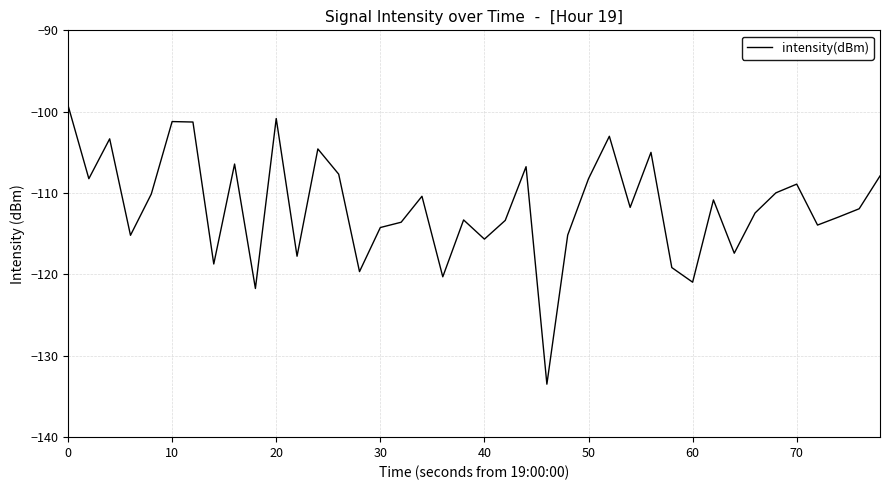

What is the difference between the maximum and minimum values?

34.3